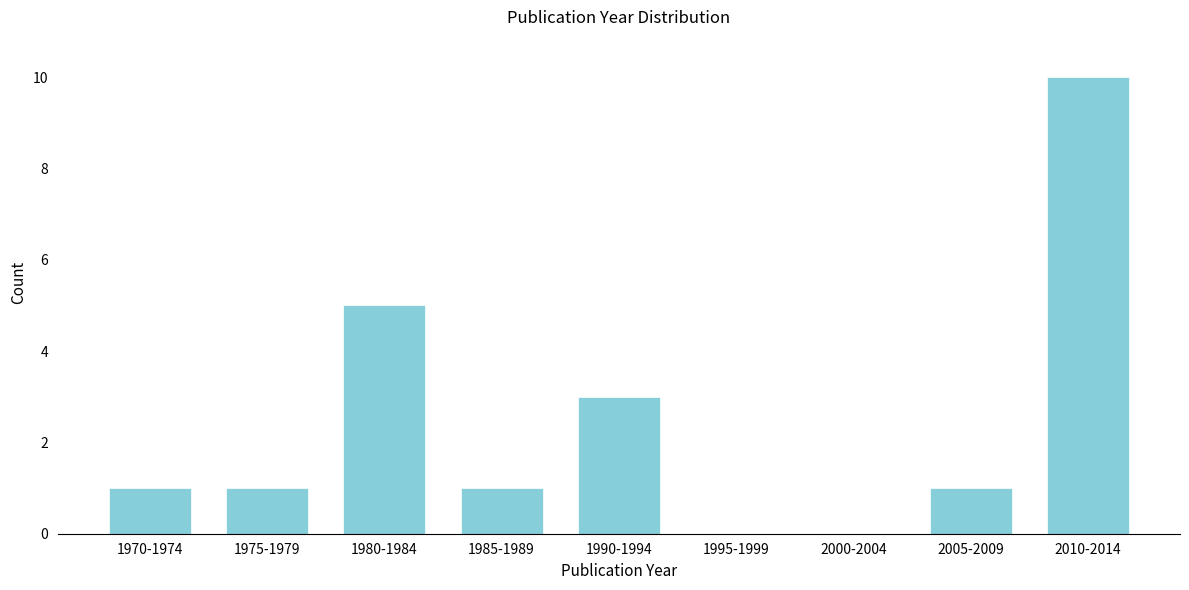

Reading left to right, transcribe all the data shown in this chart.

1970-1974=1	1975-1979=1	1980-1984=5	1985-1989=1	1990-1994=3	1995-1999=0	2000-2004=0	2005-2009=1	2010-2014=10